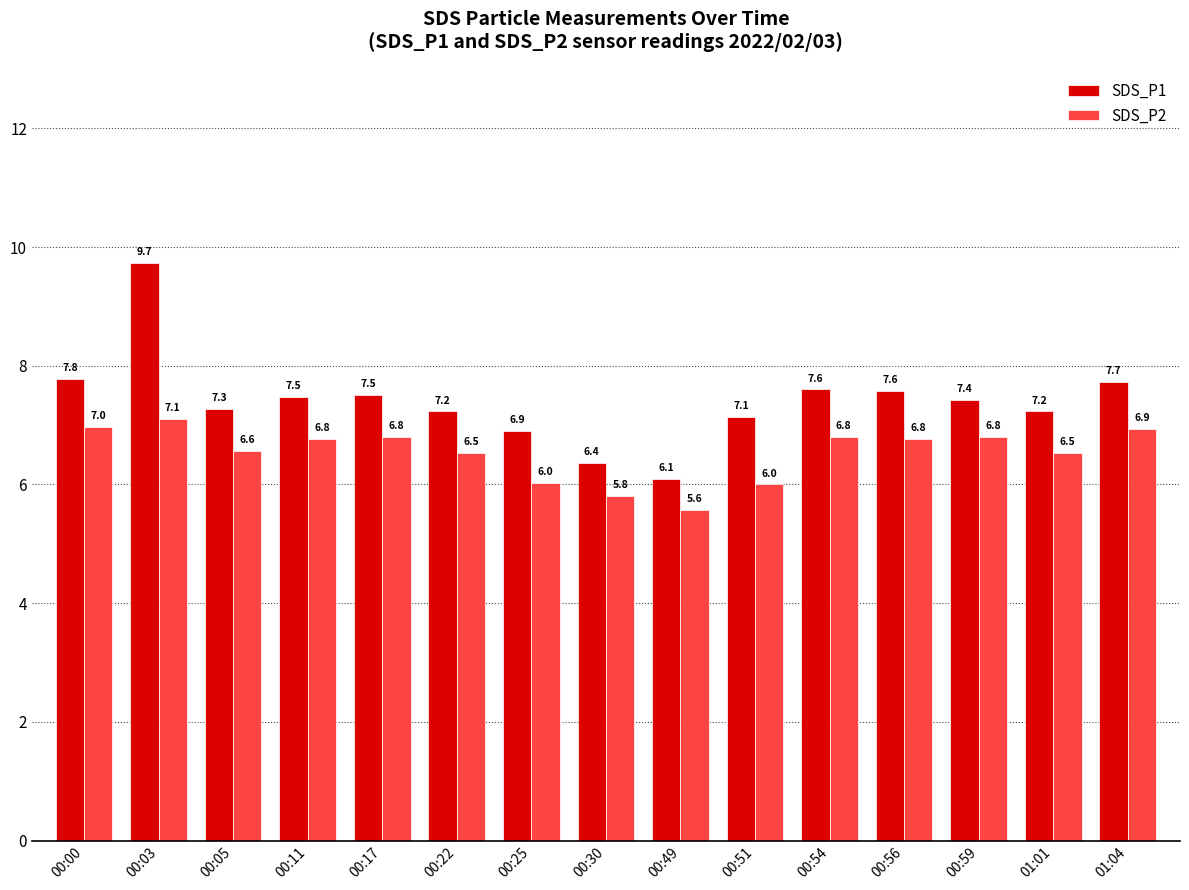

How many bars are there in total?

30